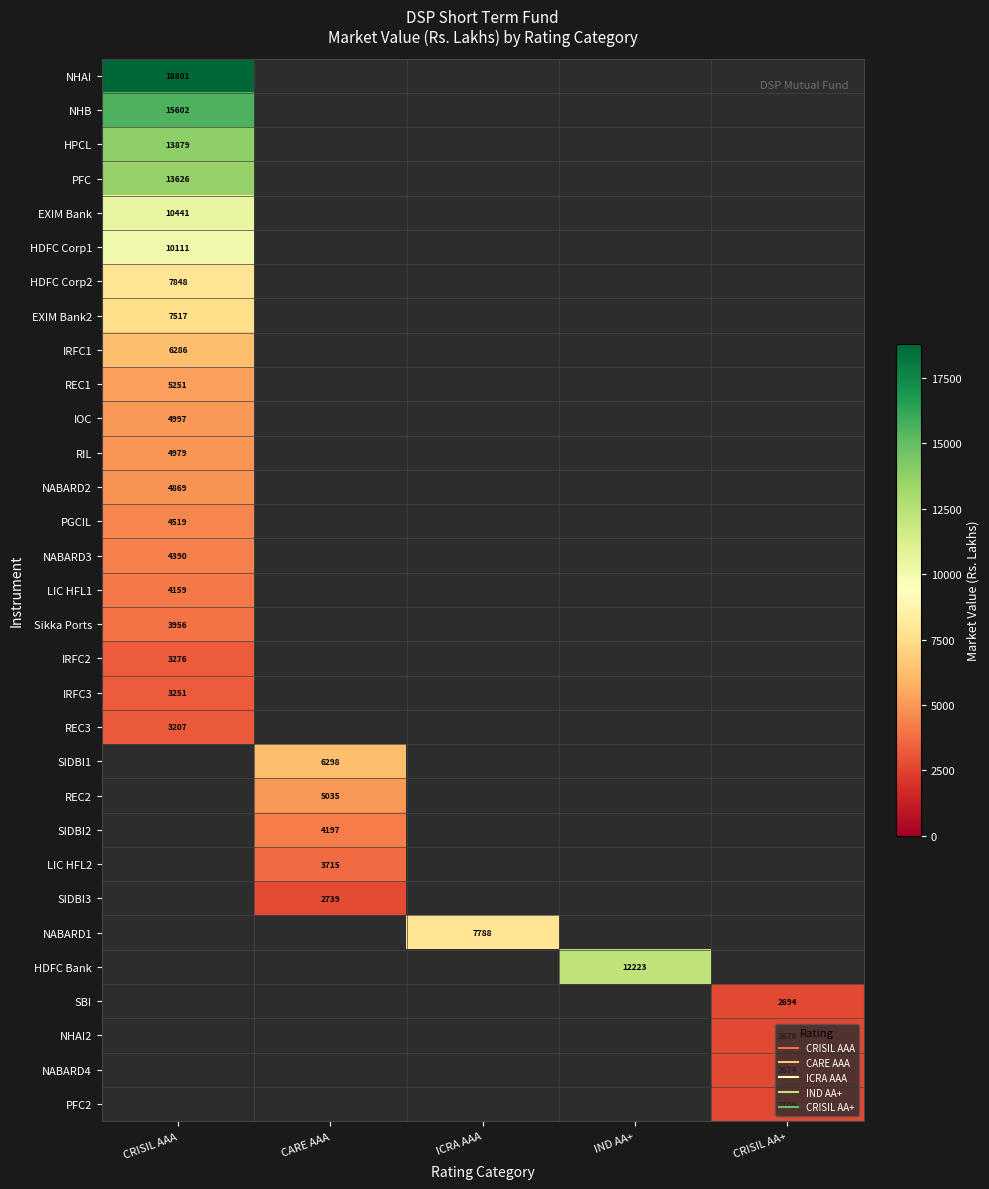

What is the maximum value shown in the chart?

18800.8